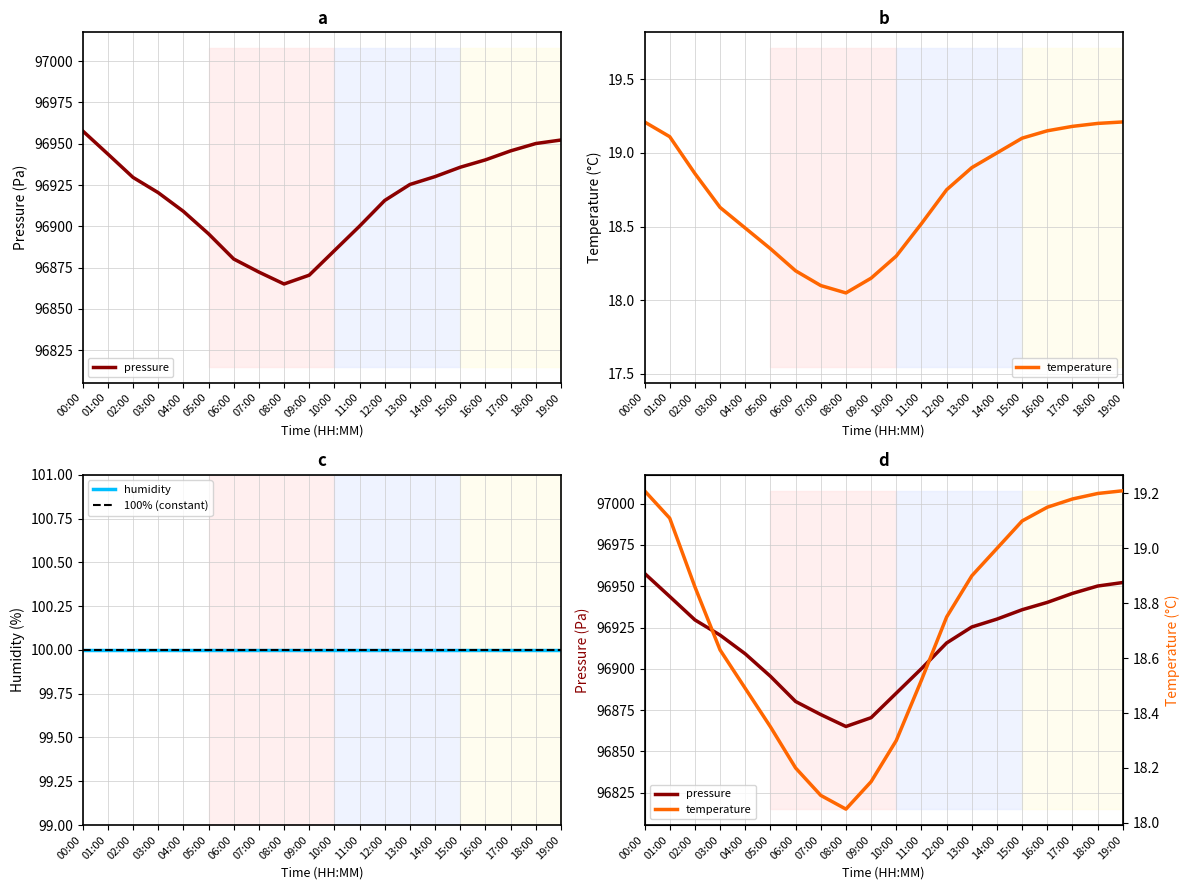

What is the label of the 4th point from the left?

03:00